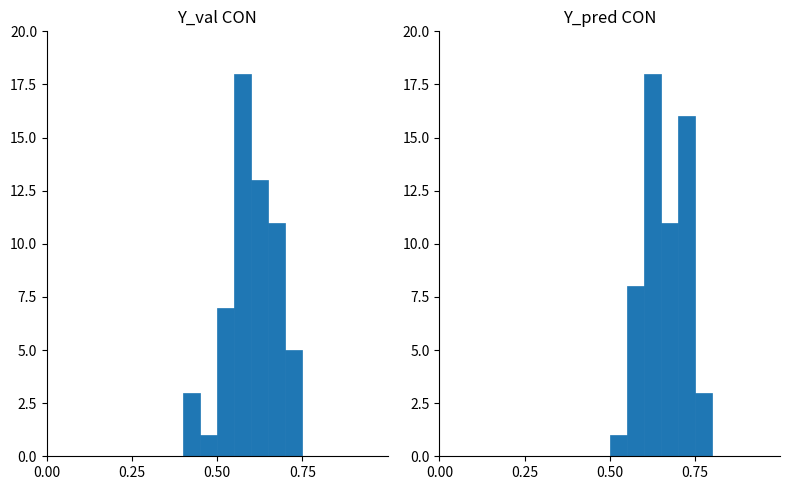

How many series are shown in this chart?

2